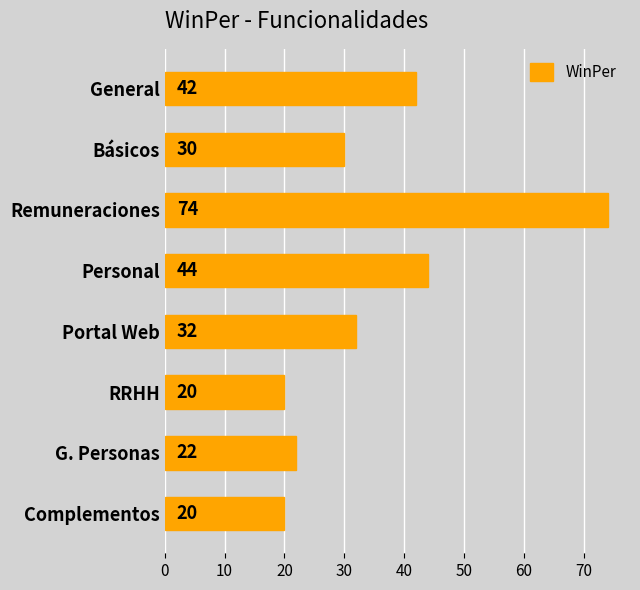

True or false: the data shows 40 at Remuneraciones.

False